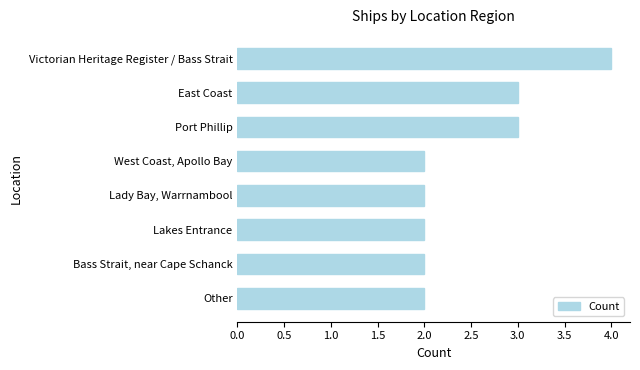

Approximately how many times larger is the value at Bass Strait, near Cape Schanck compared to Other?

1.0